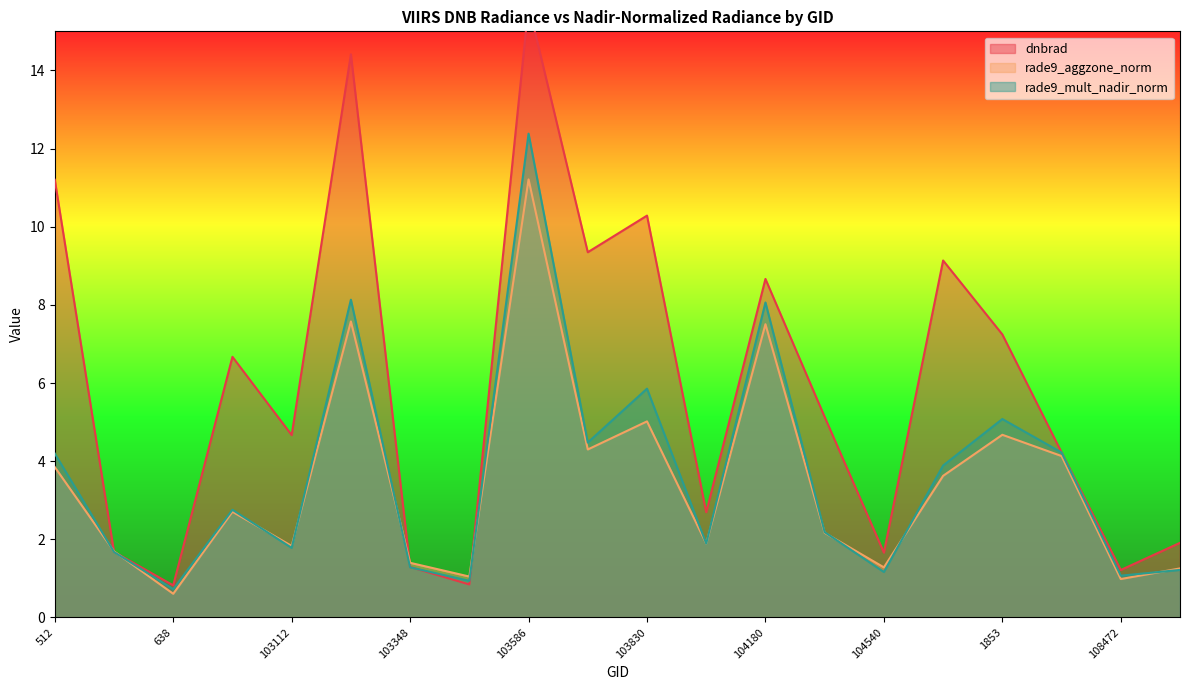

What is the approximate value of rade9_mult_nadir_norm at 1808?

3.9